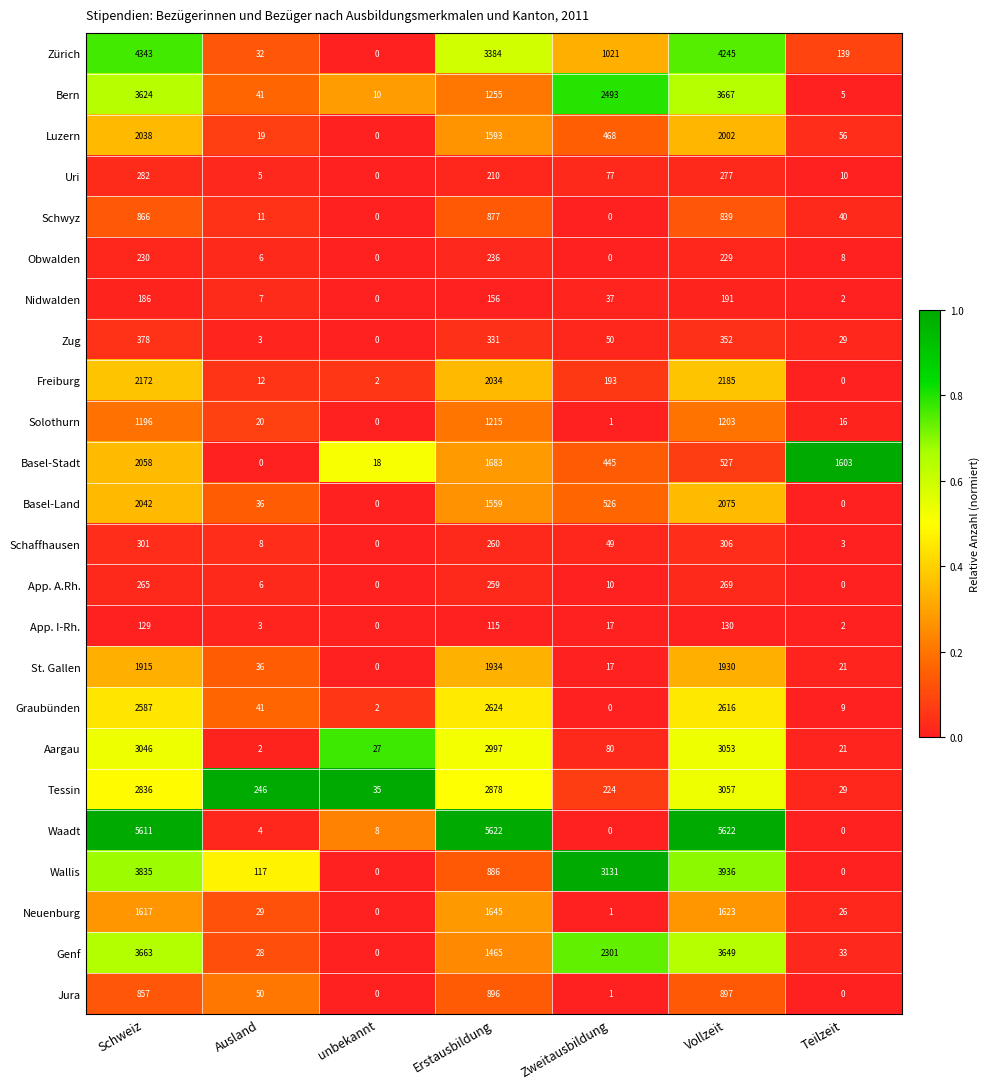

At how many categories does at least one series exceed 0?

7